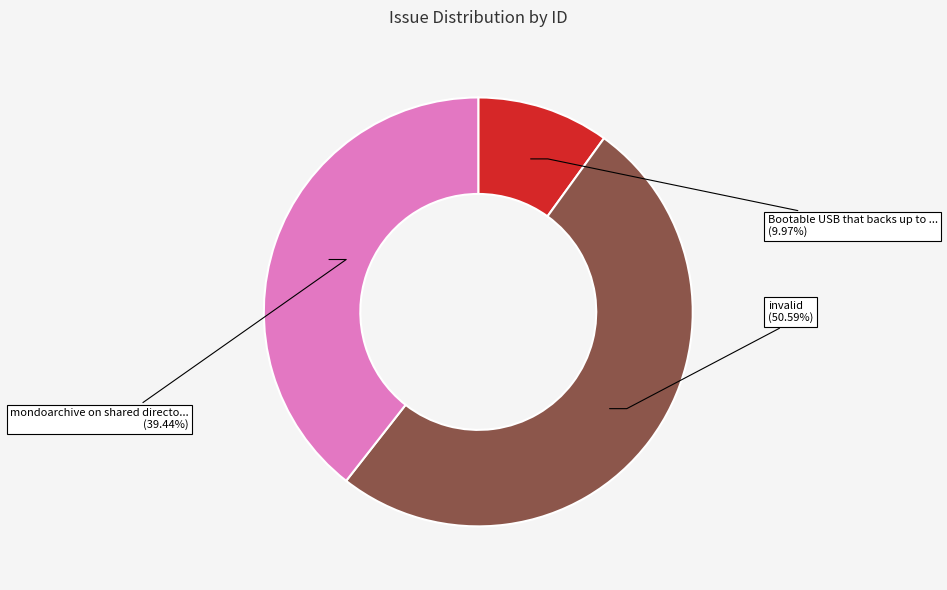

How many segments does this pie chart have?

3